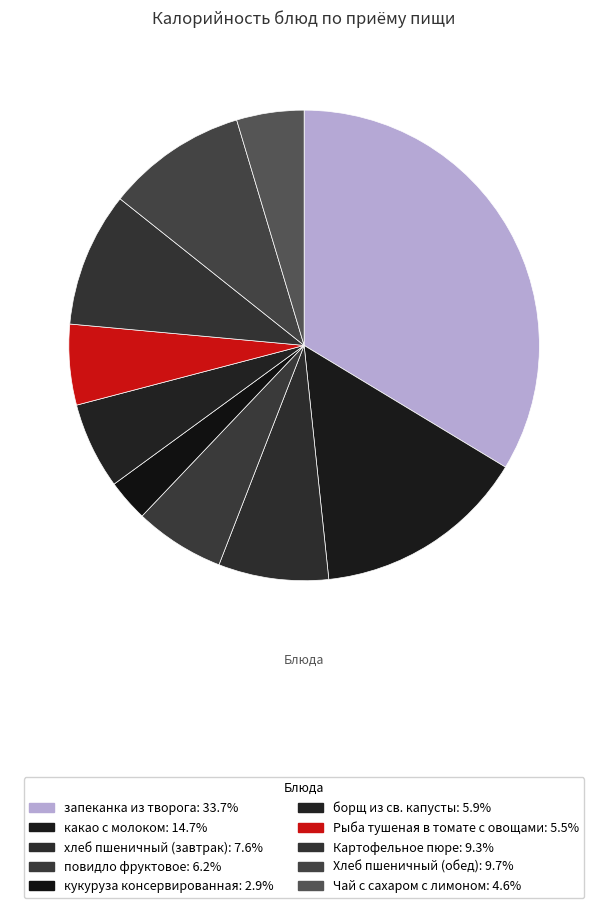

How many segments does this pie chart have?

10